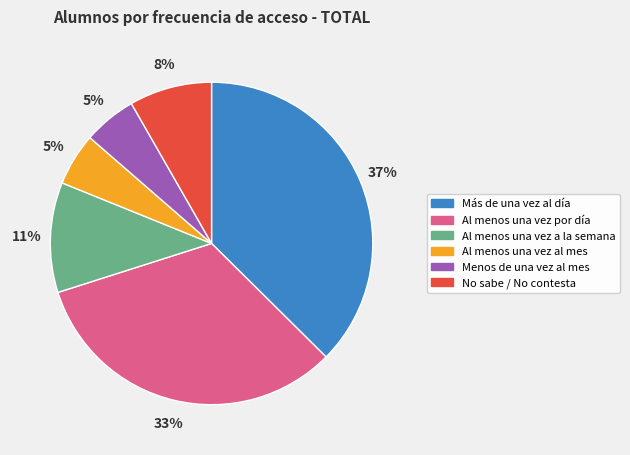

The Más de una vez al día slice represents 37% of the pie. True or false?

True